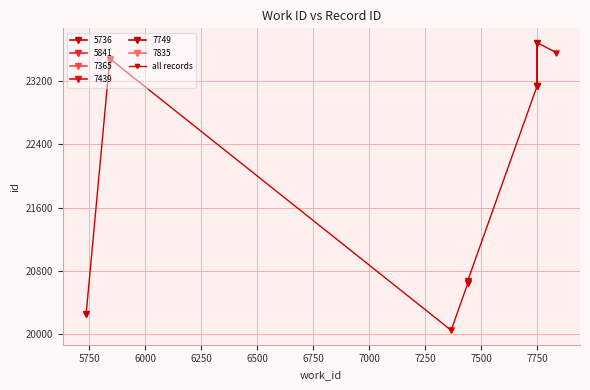

What is the maximum value shown in the chart?

23684